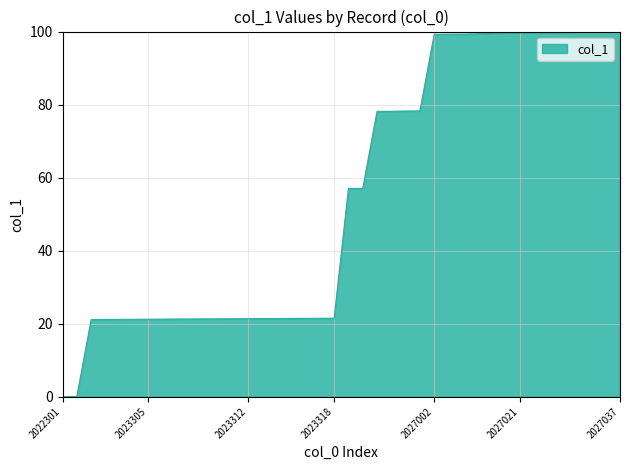

Rank the categories by value from highest to lowest.

2027037, 2027036, 2027035, 2027034, 2027028, 2027024, 2027023, 2027021, 2027020, 2027013, 2027008, 2027004, 2027003, 2027002, 2026007, 2026006, 2026002, 2026001, 2025002, 2025001, 2023318, 2023317, 2023316, 2023315, 2023314, 2023313, 2023312, 2023311, 2023310, 2023309, 2023308, 2023307, 2023306, 2023305, 2023304, 2023303, 2023302, 2023301, 2022303, 2022301